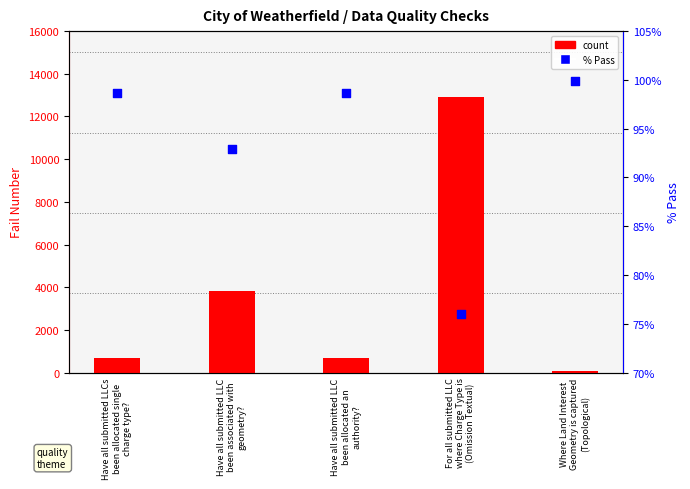

Is the value of count at Have all submitted LLCs
been allocated single
charge type? greater than the value of % Pass at Have all submitted LLCs
been allocated single
charge type??

Yes